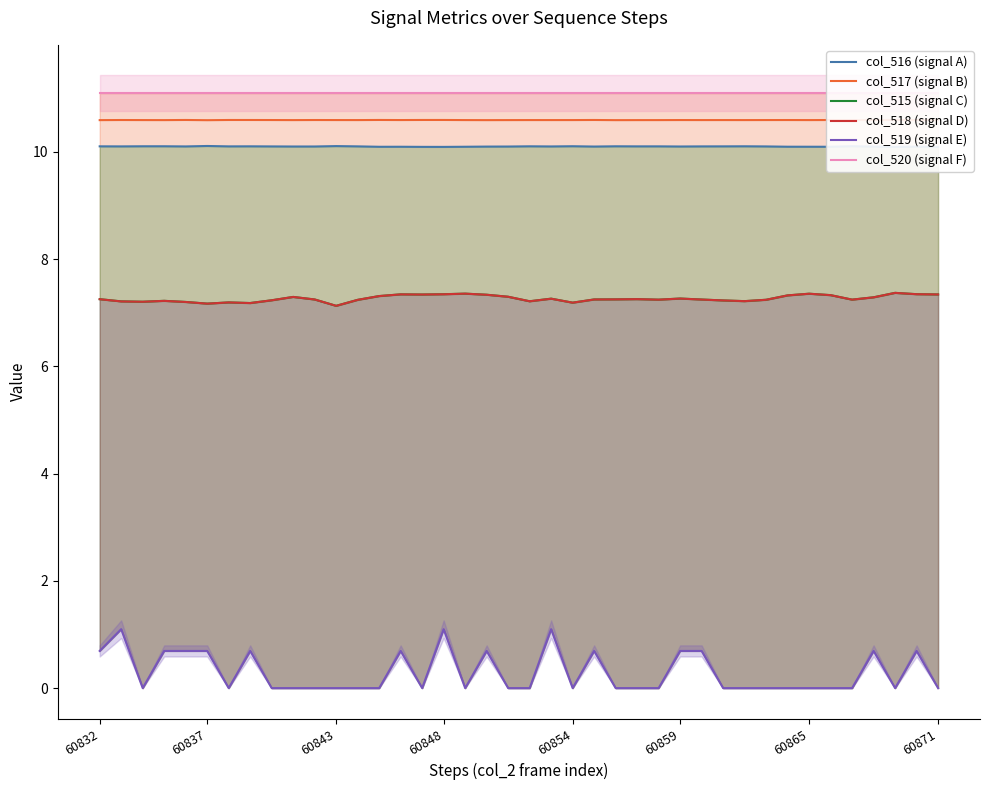

Reading right to left, transcribe all the data shown in this chart.

col_516 (signal A): 10.1	10.1	10.1	10.1	10.1	10.1	10.1	10.1	10.1	10.1	10.1	10.1	10.1	10.1	10.1	10.1	10.1	10.1	10.1	10.1	10.1	10.1	10.1	10.1	10.1	10.1	10.1	10.1	10.1	10.1	10.1	10.1	10.1	10.1	10.1	10.1	10.1	10.1	10.1	10.1
col_517 (signal B): 10.6	10.6	10.6	10.6	10.6	10.6	10.6	10.6	10.6	10.6	10.6	10.6	10.6	10.6	10.6	10.6	10.6	10.6	10.6	10.6	10.6	10.6	10.6	10.6	10.6	10.6	10.6	10.6	10.6	10.6	10.6	10.6	10.6	10.6	10.6	10.6	10.6	10.6	10.6	10.6
col_515 (signal C): 7.3	7.3	7.4	7.3	7.2	7.3	7.4	7.3	7.2	7.2	7.2	7.2	7.3	7.2	7.3	7.2	7.2	7.2	7.3	7.2	7.3	7.3	7.4	7.3	7.3	7.3	7.3	7.2	7.1	7.2	7.3	7.2	7.2	7.2	7.2	7.2	7.2	7.2	7.2	7.3
col_518 (signal D): 7.3	7.3	7.4	7.3	7.2	7.3	7.4	7.3	7.2	7.2	7.2	7.2	7.3	7.2	7.3	7.2	7.2	7.2	7.3	7.2	7.3	7.3	7.4	7.3	7.3	7.3	7.3	7.2	7.1	7.2	7.3	7.2	7.2	7.2	7.2	7.2	7.2	7.2	7.2	7.3
col_519 (signal E): 0.0	0.7	0.0	0.7	0.0	0.0	0.0	0.0	0.0	0.0	0.0	0.7	0.7	0.0	0.0	0.0	0.7	0.0	1.1	0.0	0.0	0.7	0.0	1.1	0.0	0.7	0.0	0.0	0.0	0.0	0.0	0.0	0.7	0.0	0.7	0.7	0.7	0.0	1.1	0.7
col_520 (signal F): 11.1	11.1	11.1	11.1	11.1	11.1	11.1	11.1	11.1	11.1	11.1	11.1	11.1	11.1	11.1	11.1	11.1	11.1	11.1	11.1	11.1	11.1	11.1	11.1	11.1	11.1	11.1	11.1	11.1	11.1	11.1	11.1	11.1	11.1	11.1	11.1	11.1	11.1	11.1	11.1